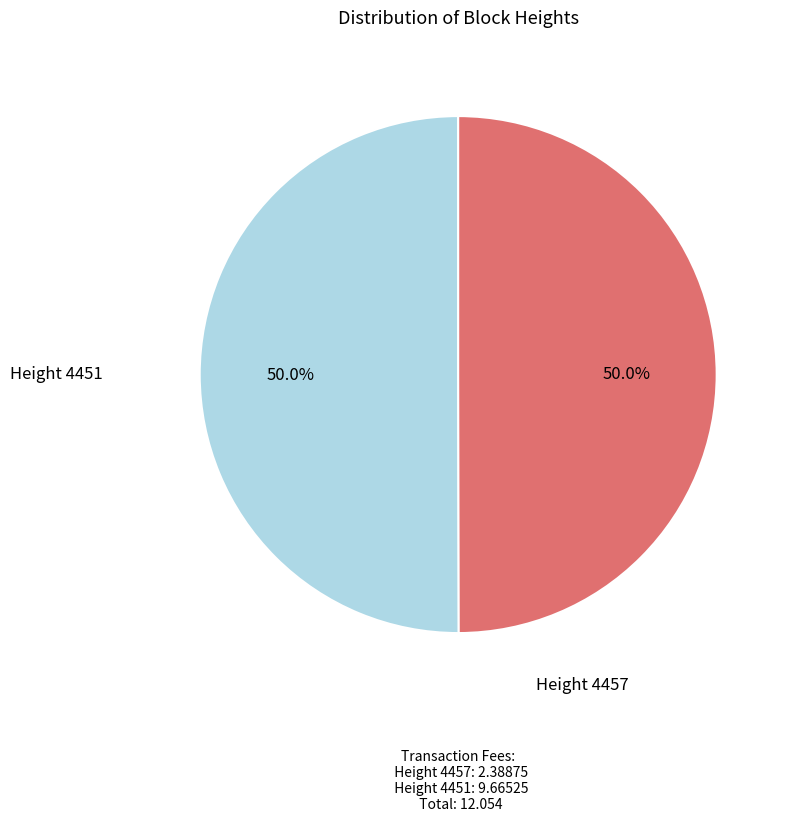

How many segments does this pie chart have?

2